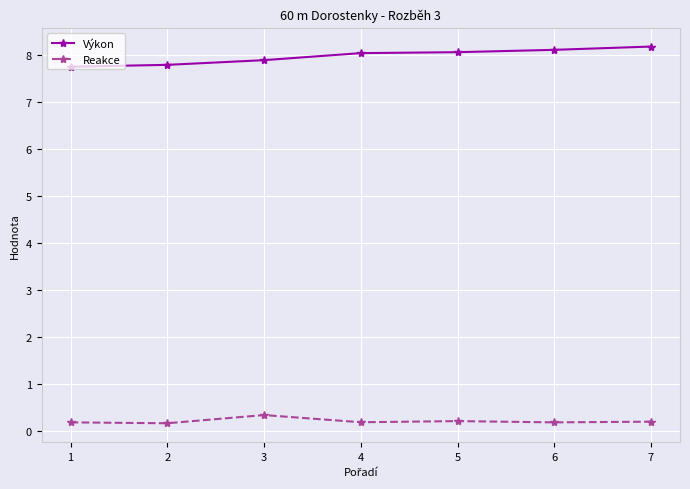

True or false: Reakce and Výkon intersect in this chart.

False